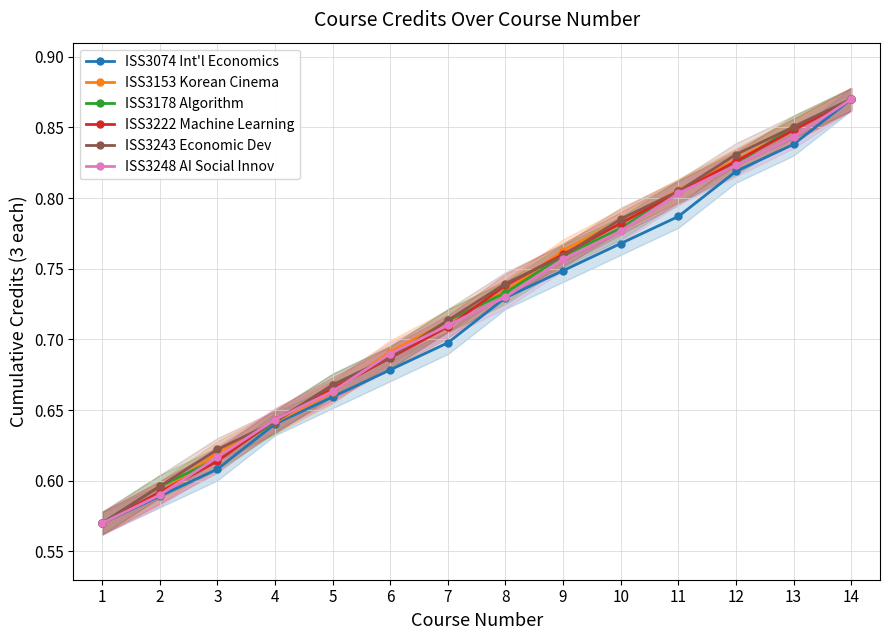

Reading left to right, what are all the values shown in this chart?

ISS3074 Int'l Economics: 1=0.6	2=0.6	3=0.6	4=0.6	5=0.7	6=0.7	7=0.7	8=0.7	9=0.7	10=0.8	11=0.8	12=0.8	13=0.8	14=0.9
ISS3153 Korean Cinema: 1=0.6	2=0.6	3=0.6	4=0.6	5=0.7	6=0.7	7=0.7	8=0.7	9=0.8	10=0.8	11=0.8	12=0.8	13=0.8	14=0.9
ISS3178 Algorithm: 1=0.6	2=0.6	3=0.6	4=0.6	5=0.7	6=0.7	7=0.7	8=0.7	9=0.8	10=0.8	11=0.8	12=0.8	13=0.9	14=0.9
ISS3222 Machine Learning: 1=0.6	2=0.6	3=0.6	4=0.6	5=0.7	6=0.7	7=0.7	8=0.7	9=0.8	10=0.8	11=0.8	12=0.8	13=0.8	14=0.9
ISS3243 Economic Dev: 1=0.6	2=0.6	3=0.6	4=0.6	5=0.7	6=0.7	7=0.7	8=0.7	9=0.8	10=0.8	11=0.8	12=0.8	13=0.9	14=0.9
ISS3248 AI Social Innov: 1=0.6	2=0.6	3=0.6	4=0.6	5=0.7	6=0.7	7=0.7	8=0.7	9=0.8	10=0.8	11=0.8	12=0.8	13=0.8	14=0.9